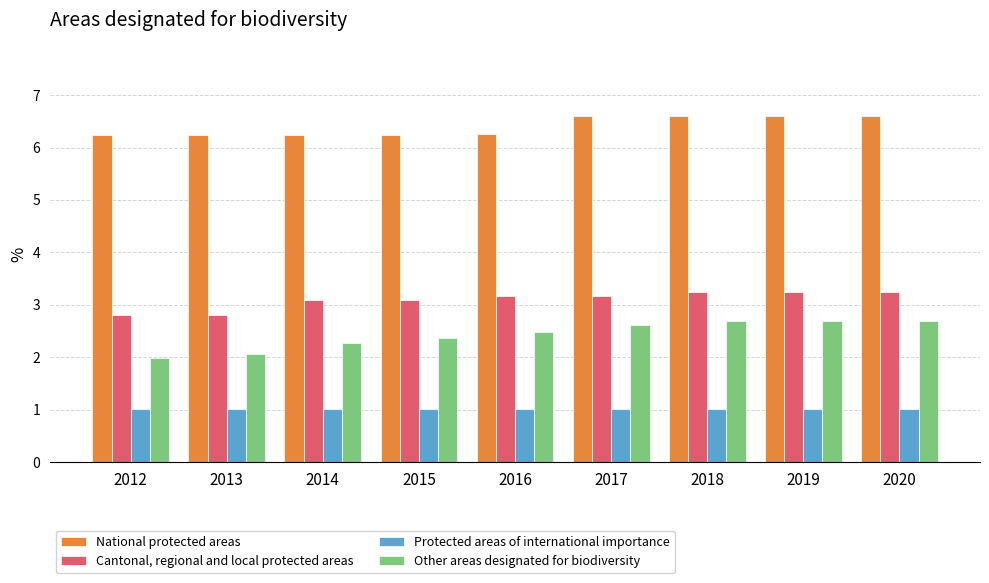

Rank the series at 2012 from lowest to highest value.

Protected areas of international importance, Other areas designated for biodiversity, Cantonal, regional and local protected areas, National protected areas